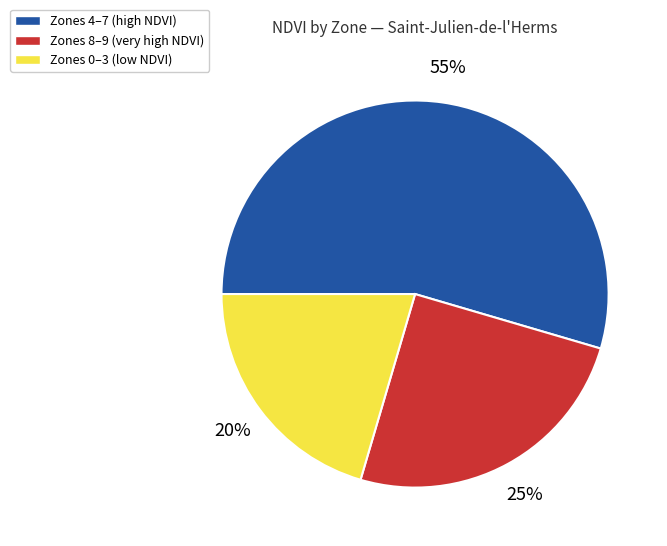

Is there a majority slice in this chart?

Yes